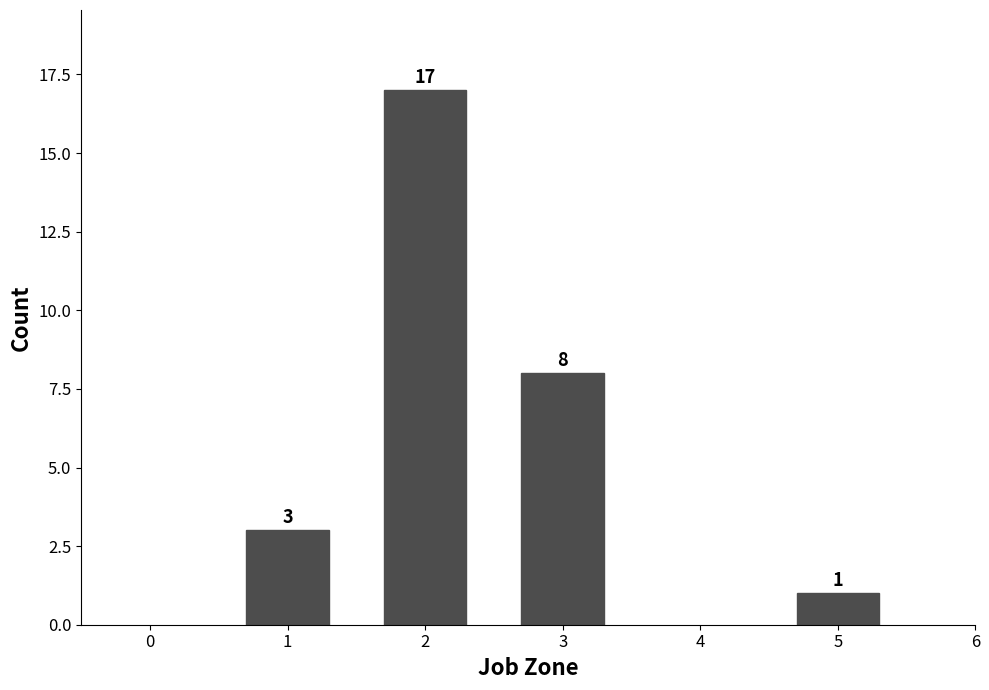

Reading left to right, list all the values displayed in this chart.

3	17	8	1